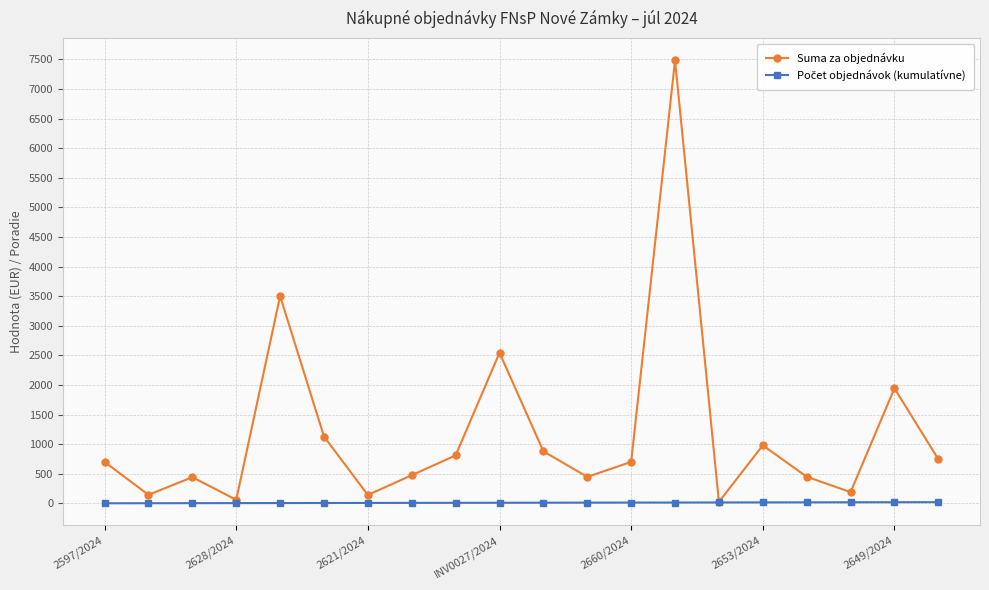

Which series has the largest total across all categories?

Suma za objednávku